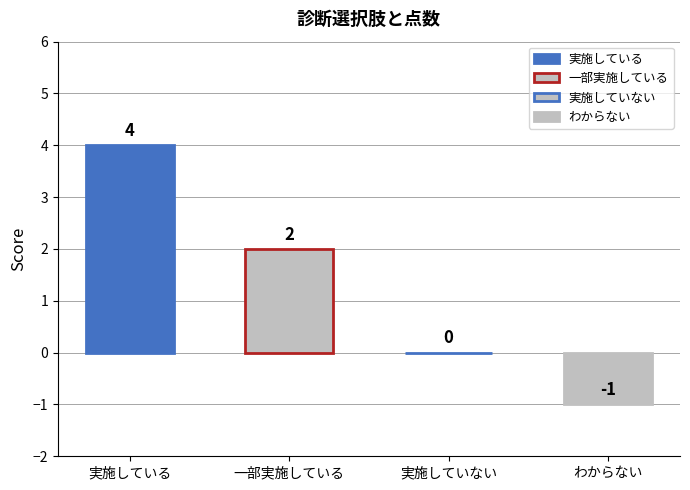

What is the difference between the second highest and minimum values?

3